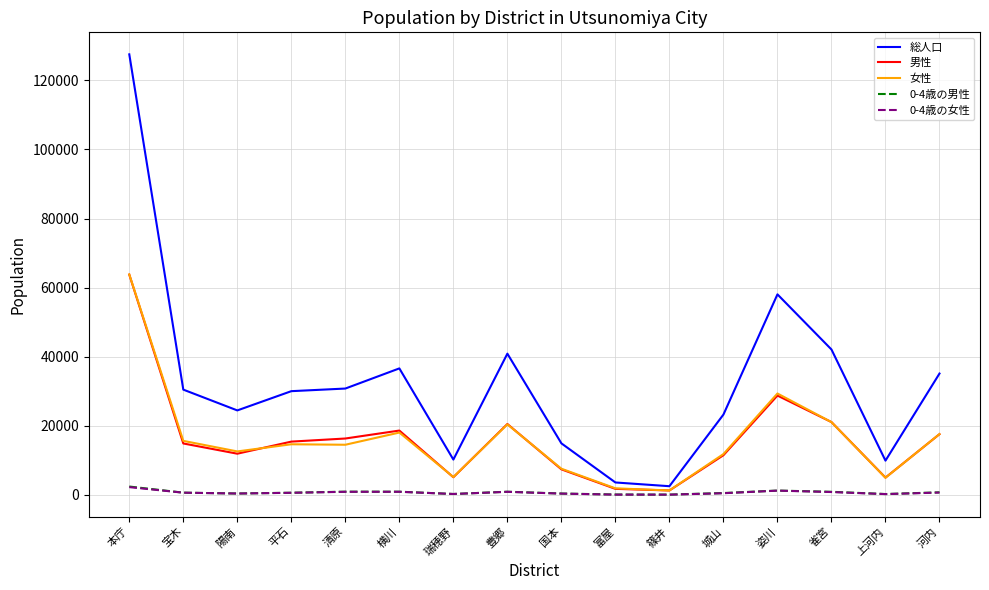

Between 平石 and 雀宮, which series saw the biggest shift?

総人口